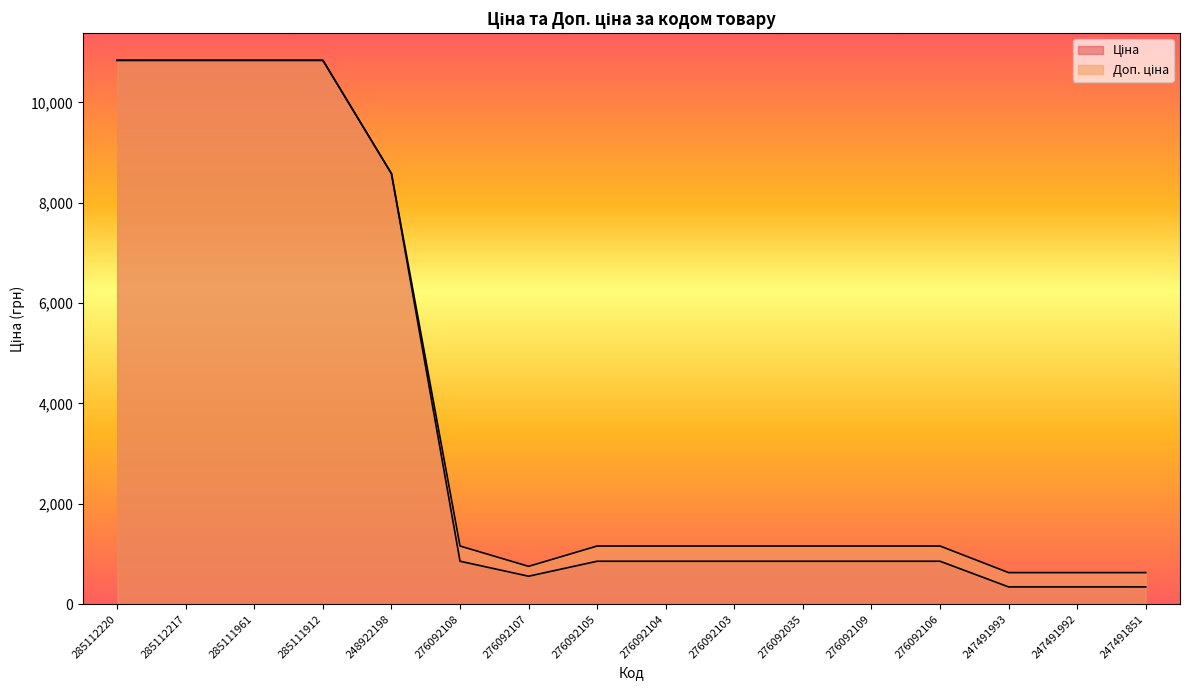

How many data points in Доп. ціна are above 1157?

12